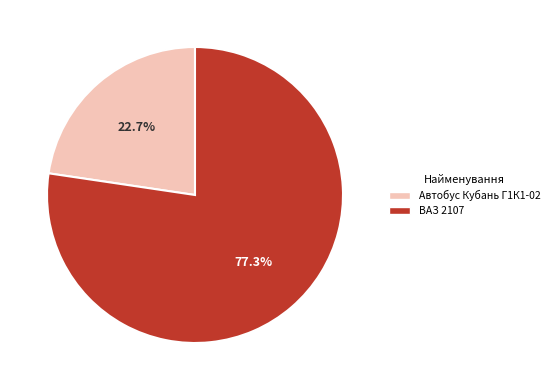

What is the smallest slice in the pie chart?

Автобус Кубань Г1К1-02